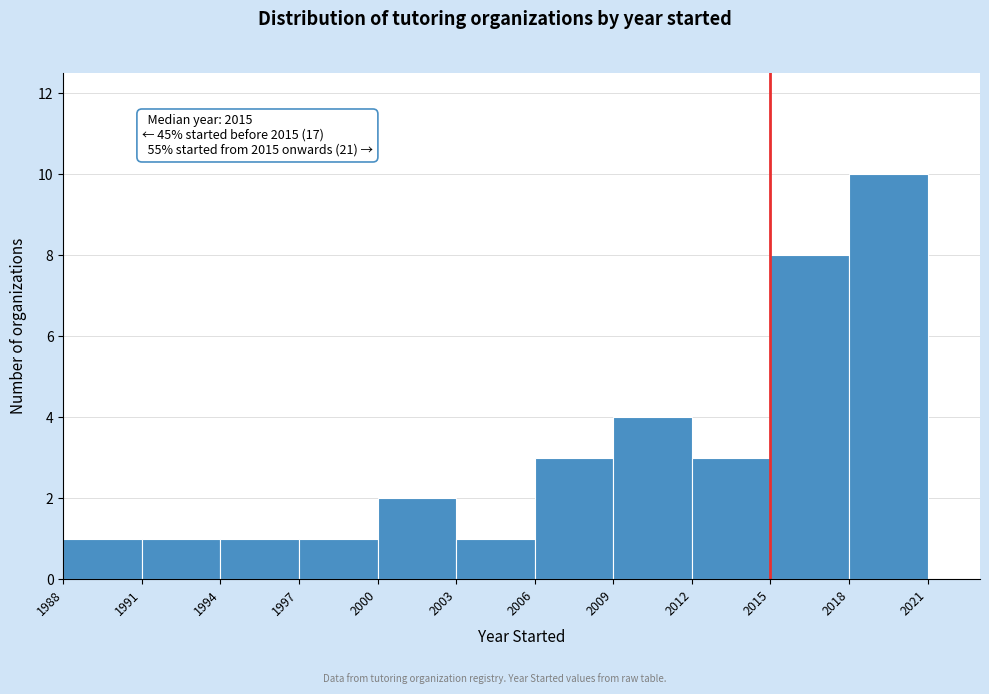

Which range on the x-axis has the tallest bar?

2018 to 2021